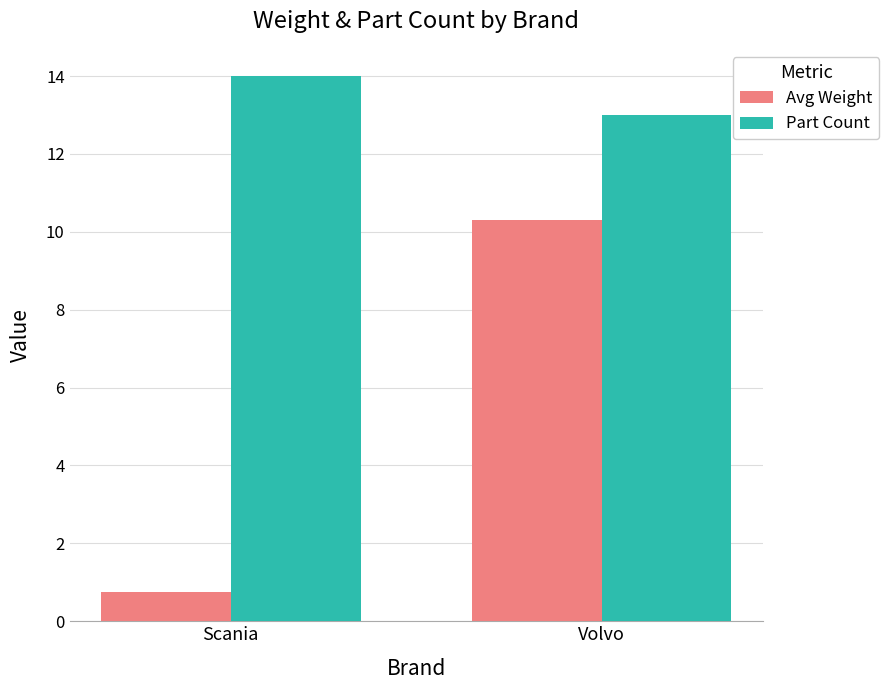

What is the label of the 2nd bar from the right?

Scania